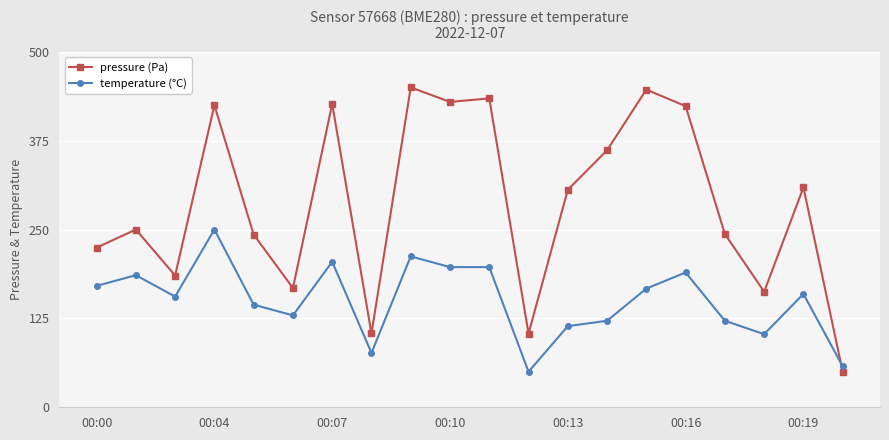

After their last crossing, which series has the higher values: pressure (Pa) or temperature (°C)?

temperature (°C)